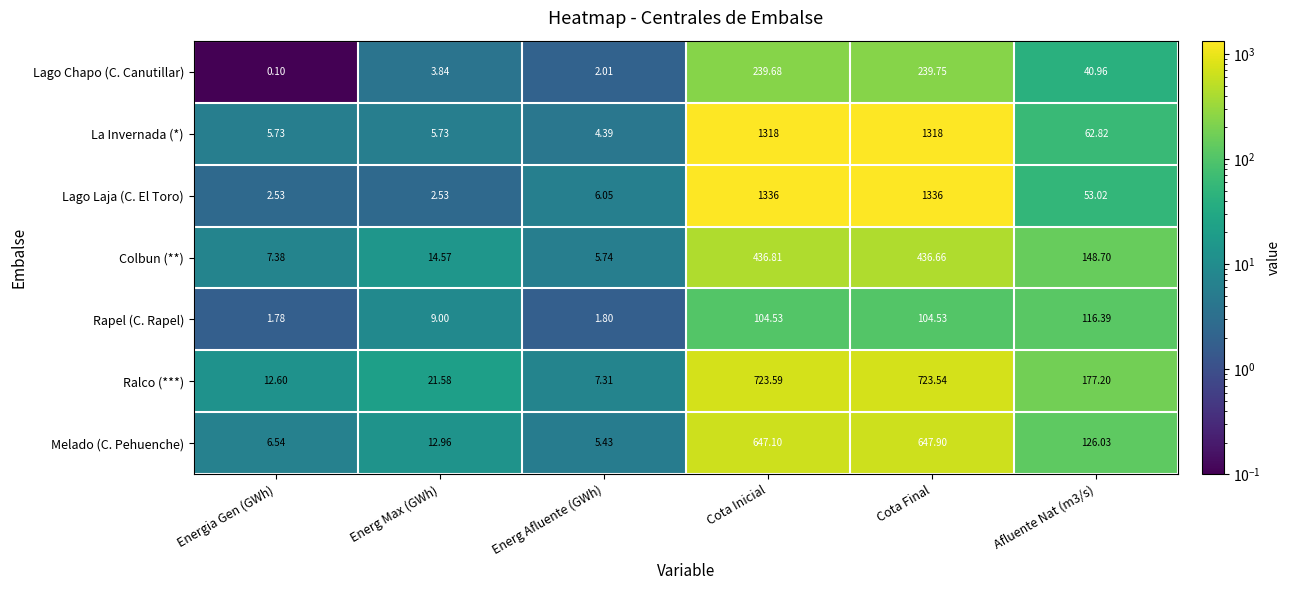

Which series has the largest range (max minus min)?

Lago Laja (C. El Toro)